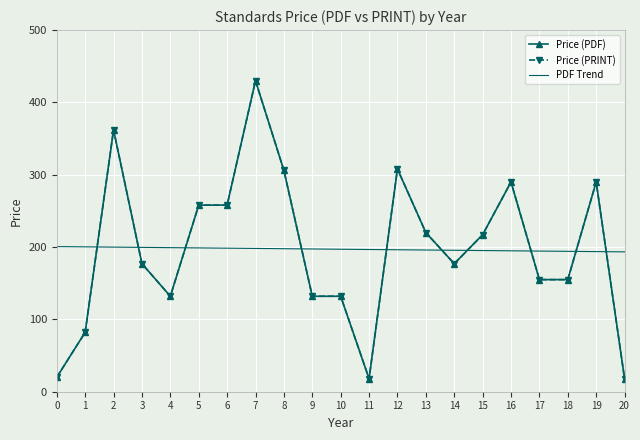

In Price (PRINT), how many points are higher than both neighbors (excluding endpoints)?

5